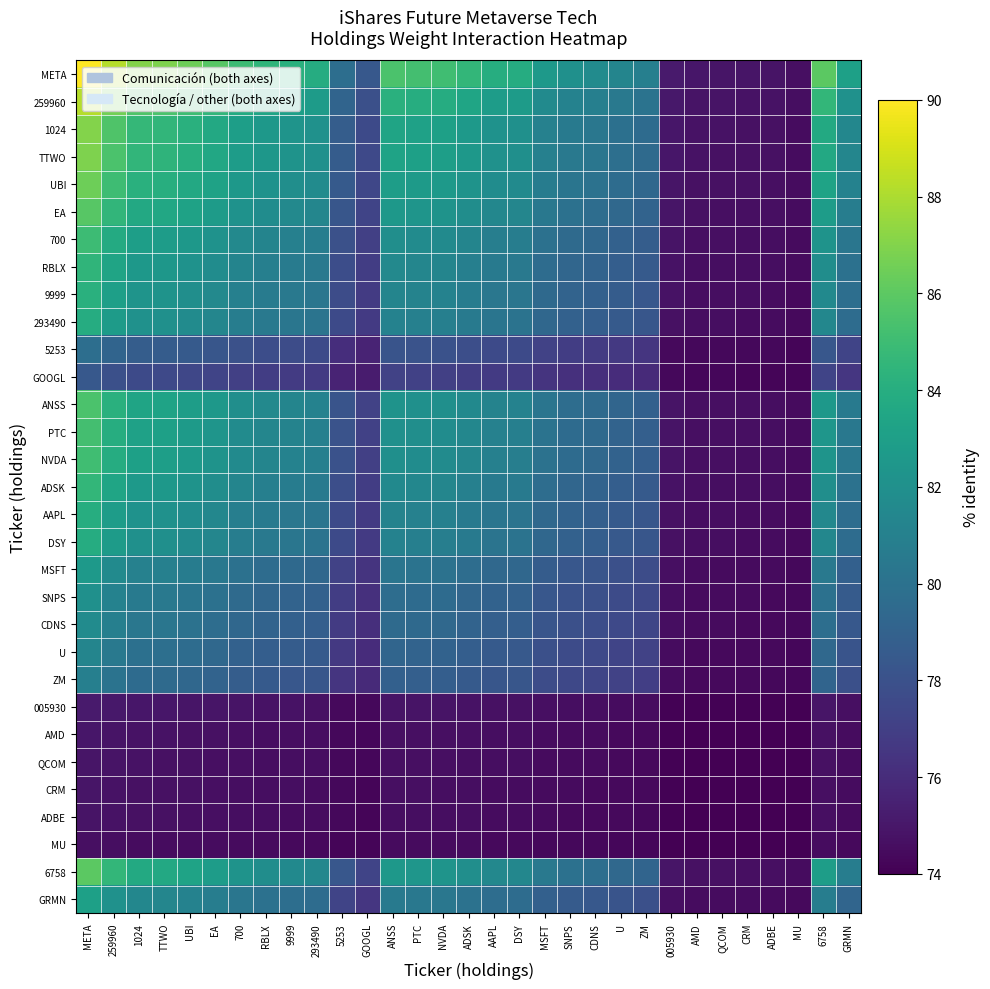

How many categories are shown in the chart?

31